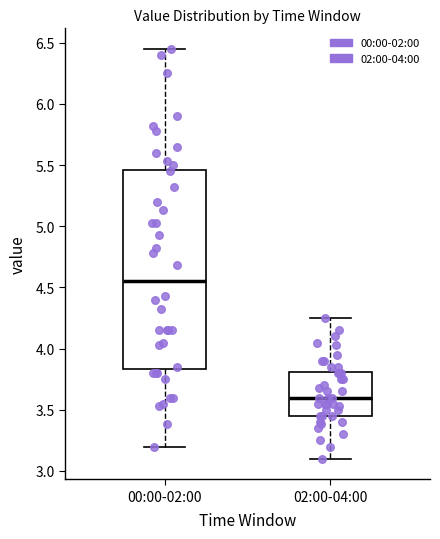

Which box's median line is the lowest?

02:00-04:00